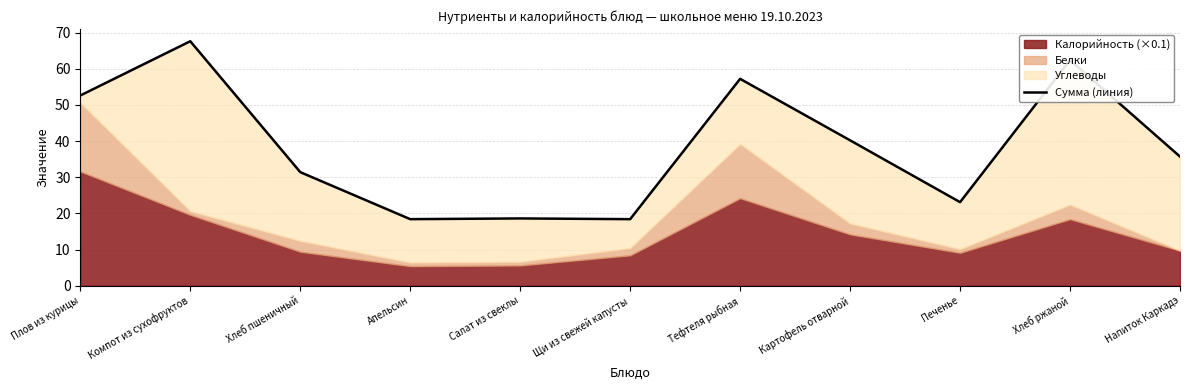

Reading right to left, list all the values displayed in this chart.

35.7	62.4	23.1	40.2	57.2	18.4	18.6	18.4	31.4	67.6	52.6